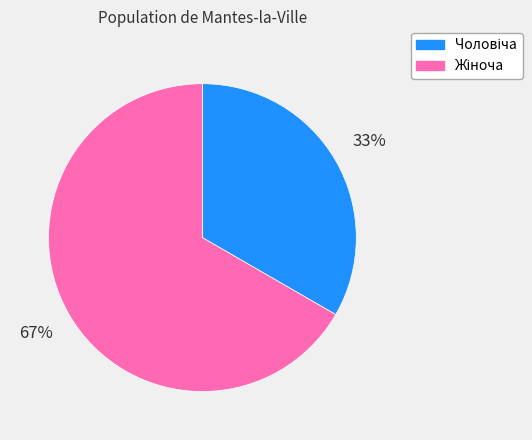

How many slices are in this pie chart?

2